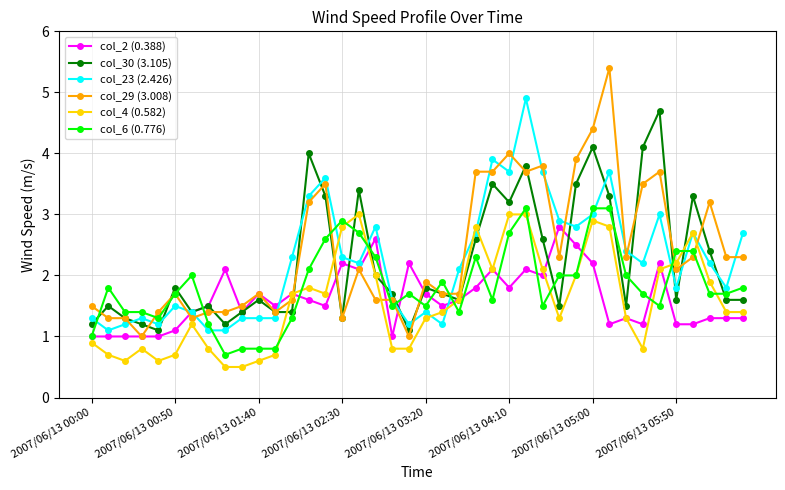

True or false: col_29 (3.008) has more than 2 points higher than both neighbors.

True